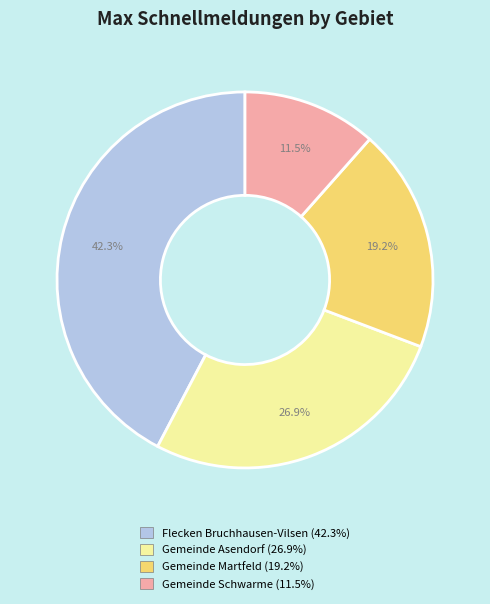

Do Gemeinde Asendorf and Flecken Bruchhausen-Vilsen together represent more than half of the pie?

Yes